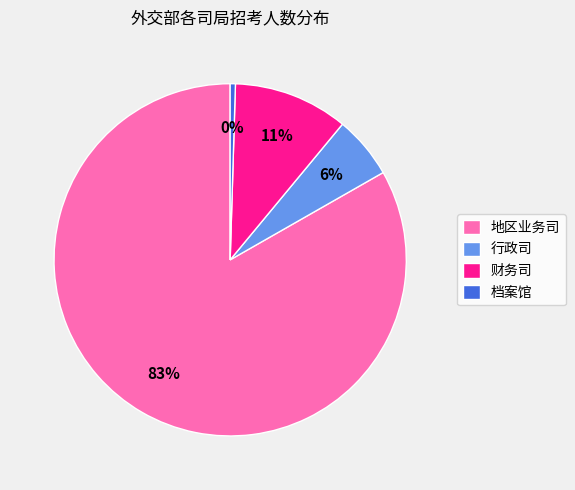

To the nearest percent, what is the average slice percentage?

25%